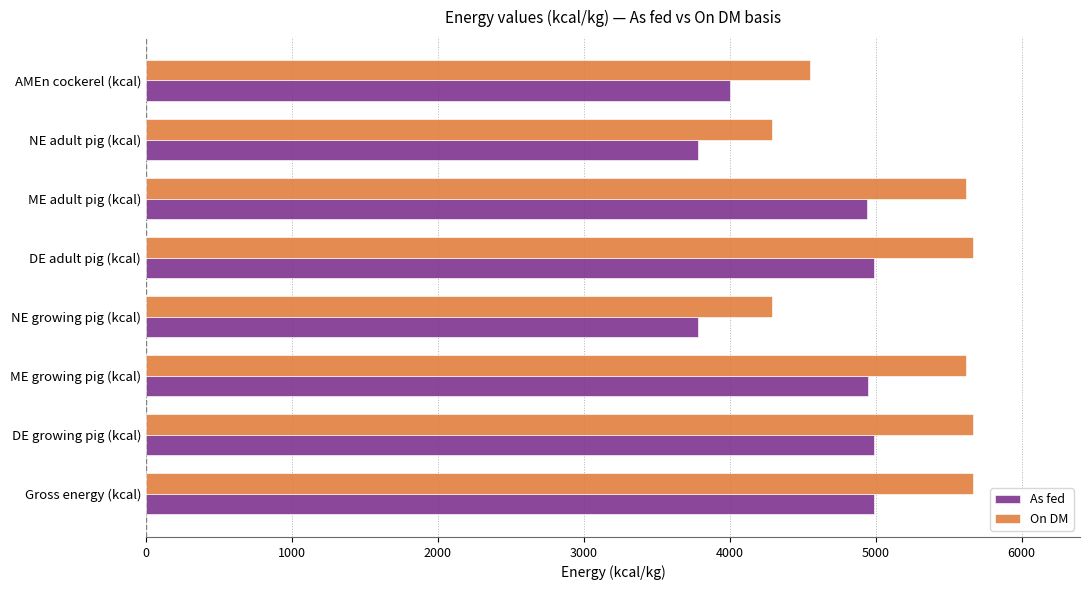

Rank the series by their average value, from highest to lowest.

On DM, As fed